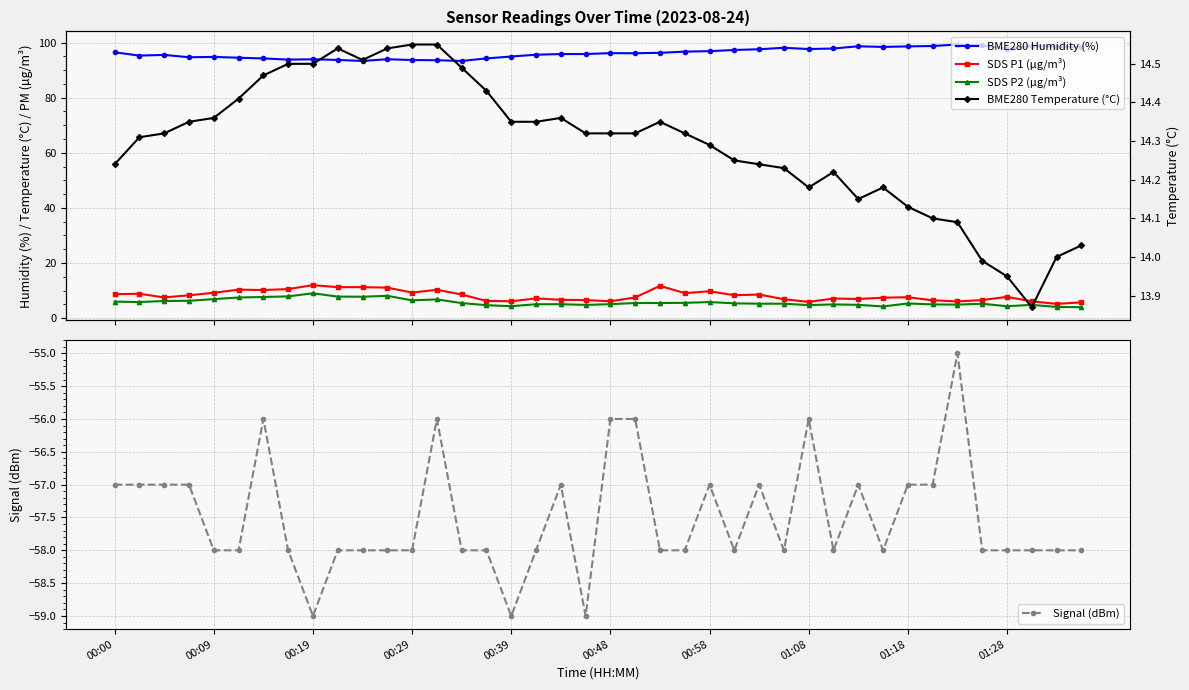

Is it true that Signal (dBm) equals -30.7 at 00:39?

False